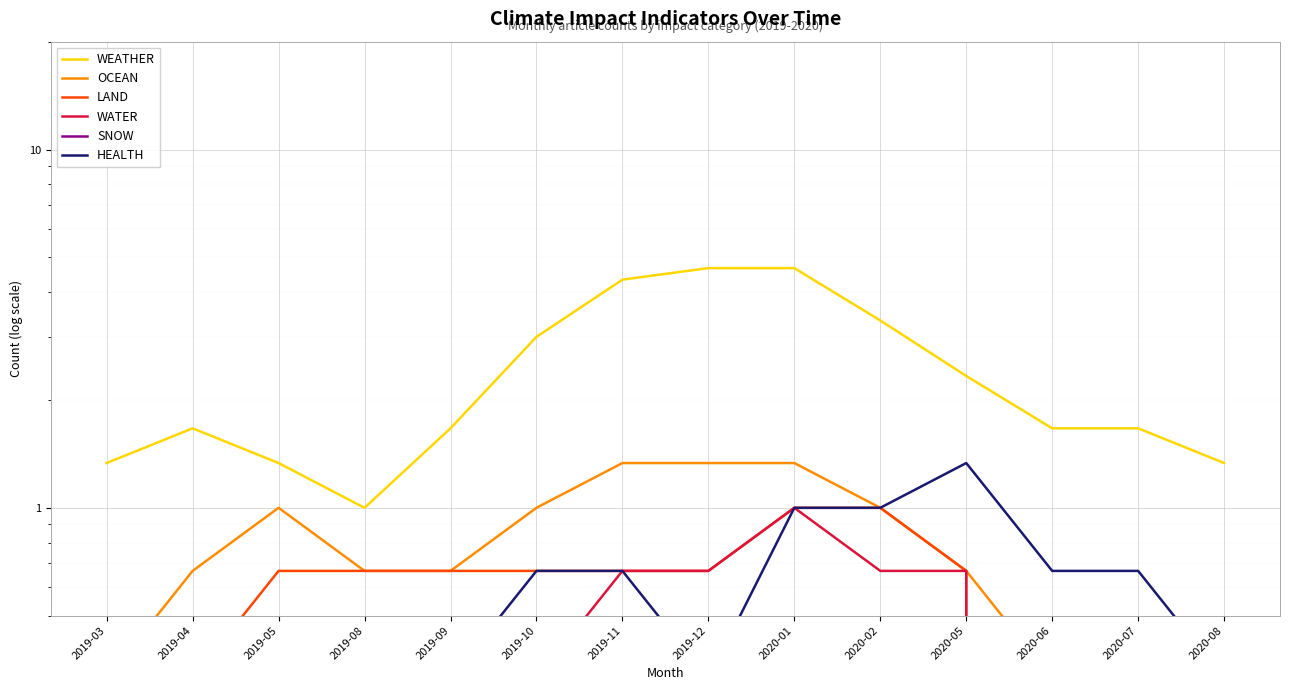

How many data points in WEATHER are above 1?

13